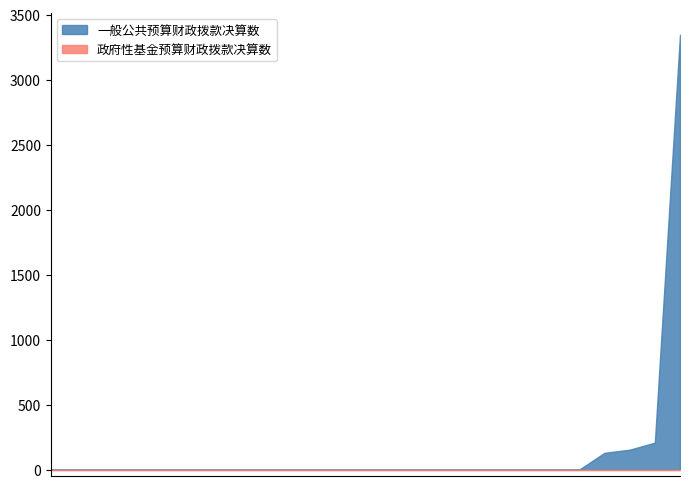

What are all the series names shown in the legend?

一般公共预算财政拨款决算数, 政府性基金预算财政拨款决算数